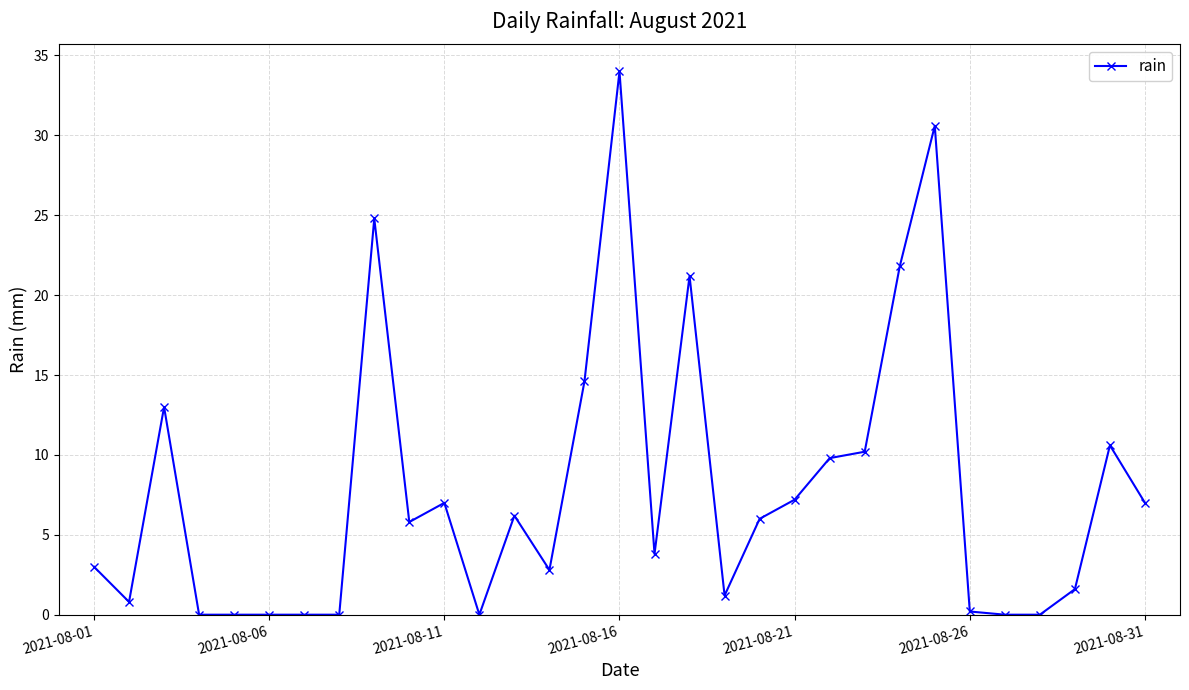

What is the average value?

7.8